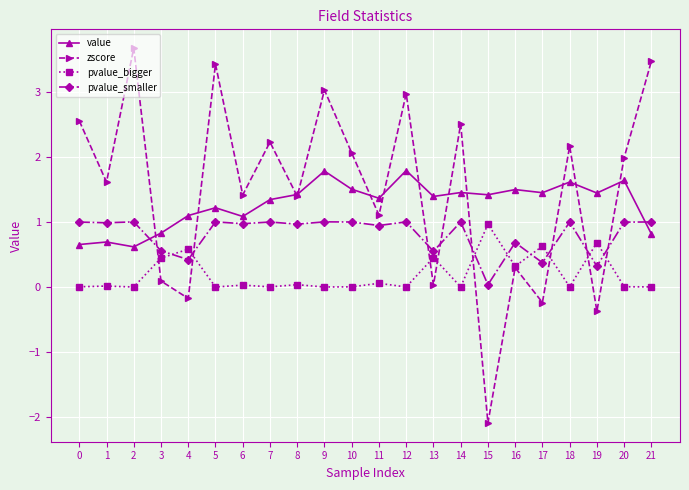

Rank the series at 12 from highest to lowest value.

zscore, value, pvalue_smaller, pvalue_bigger